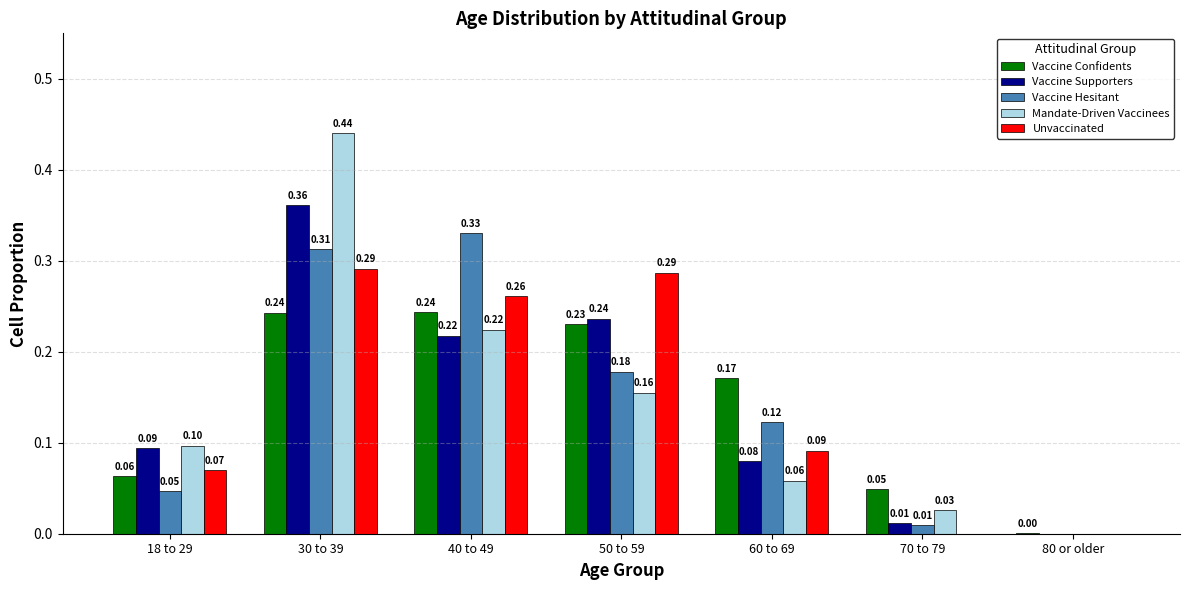

Which series changed the most between 50 to 59 and 60 to 69?

Unvaccinated